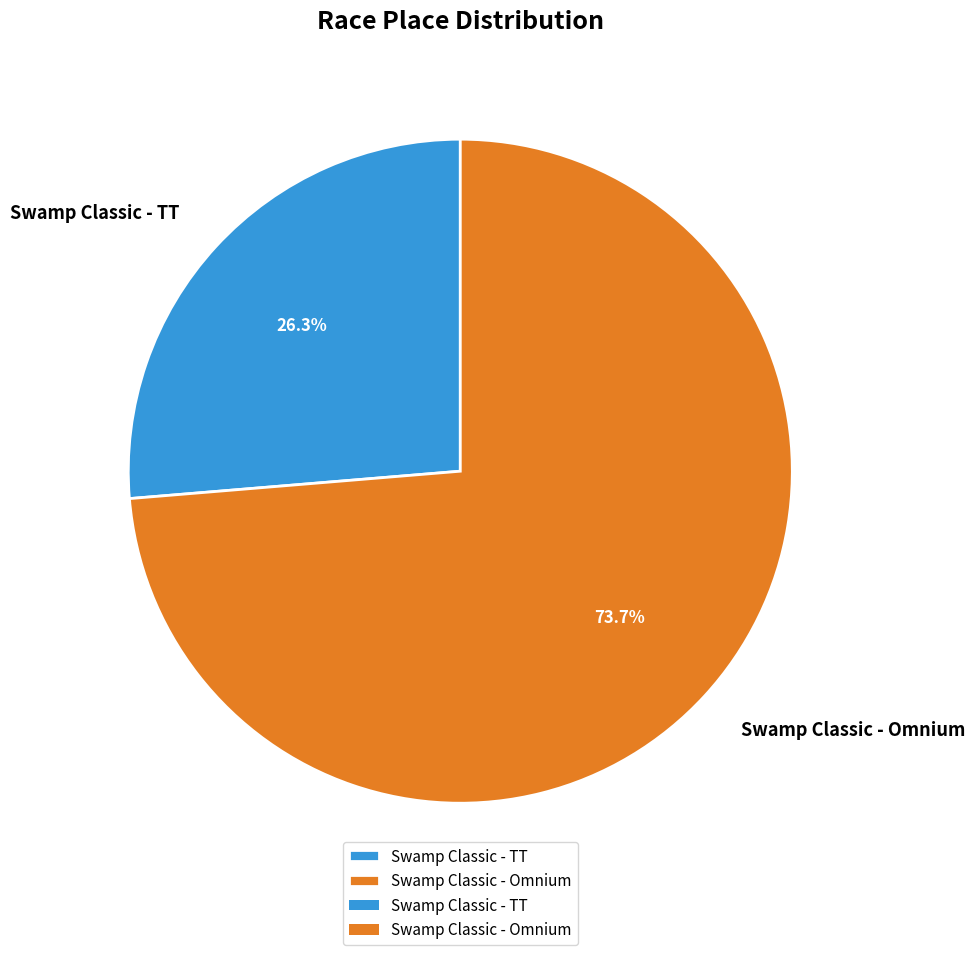

Which category has the biggest portion of the pie?

Swamp Classic - Omnium